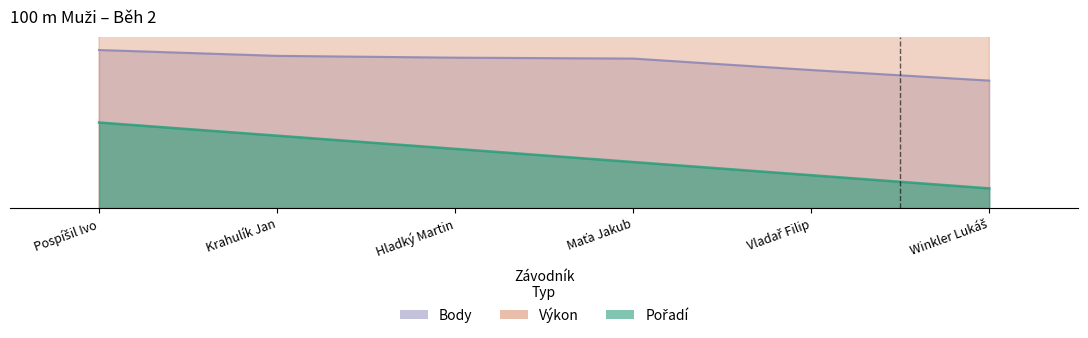

Rank the series at Pospíšil Ivo from highest to lowest value.

Výkon, Body, Pořadí